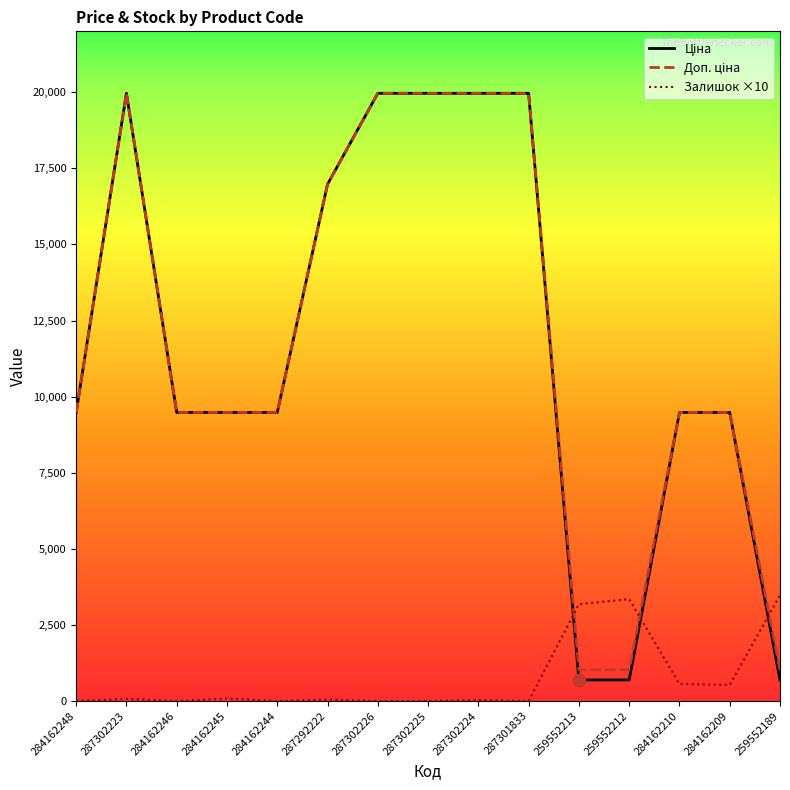

What is the total value across all series at 287302224?

39958.3